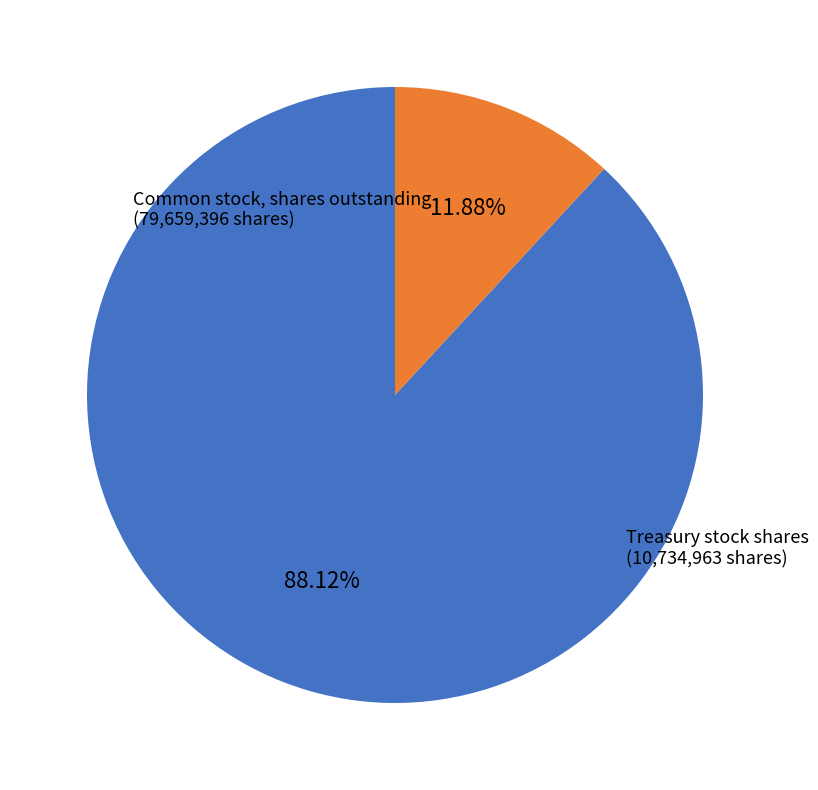

Is there a majority slice in this chart?

Yes